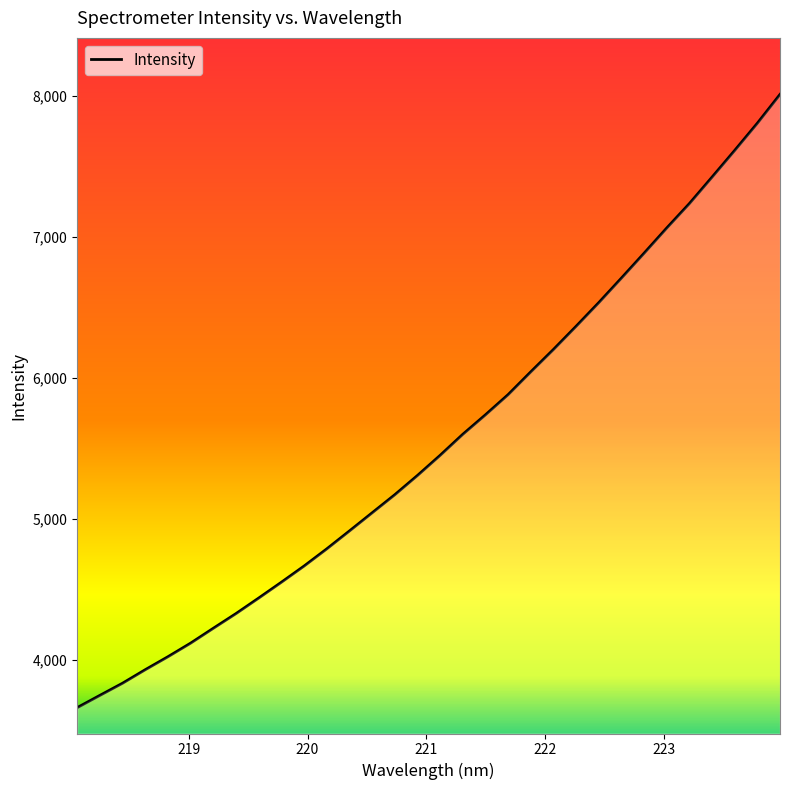

How many lines are shown in the chart?

1